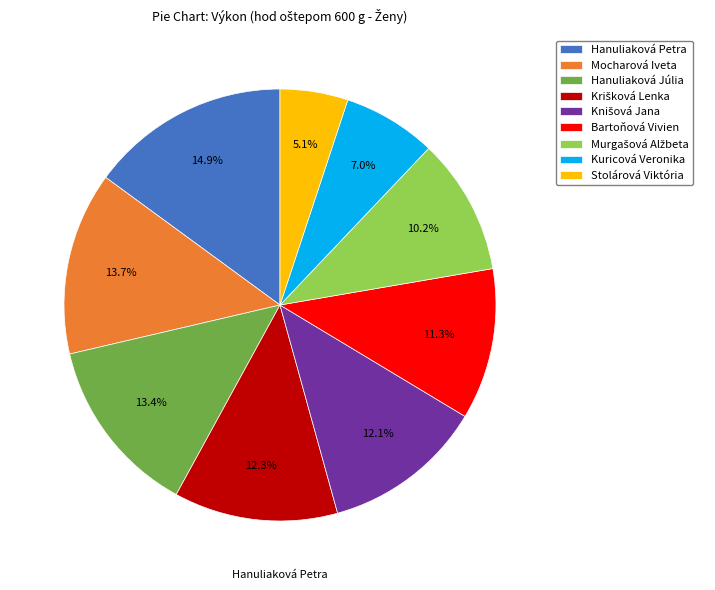

What portion of the pie excludes Stolárová Viktória?

94.9%